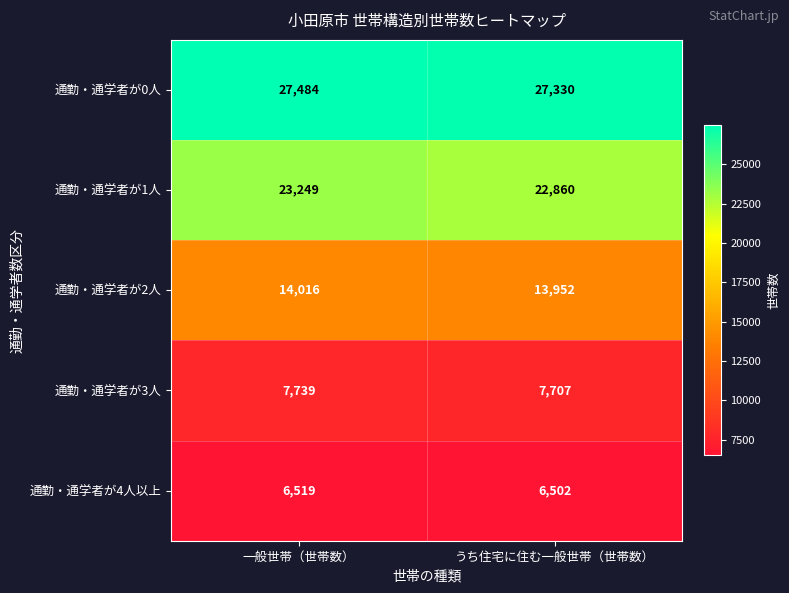

Reading right to left, transcribe all the data shown in this chart.

通勤・通学者が0人: うち住宅に住む一般世帯（世帯数）=27330	一般世帯（世帯数）=27484
通勤・通学者が1人: うち住宅に住む一般世帯（世帯数）=22860	一般世帯（世帯数）=23249
通勤・通学者が2人: うち住宅に住む一般世帯（世帯数）=13952	一般世帯（世帯数）=14016
通勤・通学者が3人: うち住宅に住む一般世帯（世帯数）=7707	一般世帯（世帯数）=7739
通勤・通学者が4人以上: うち住宅に住む一般世帯（世帯数）=6502	一般世帯（世帯数）=6519